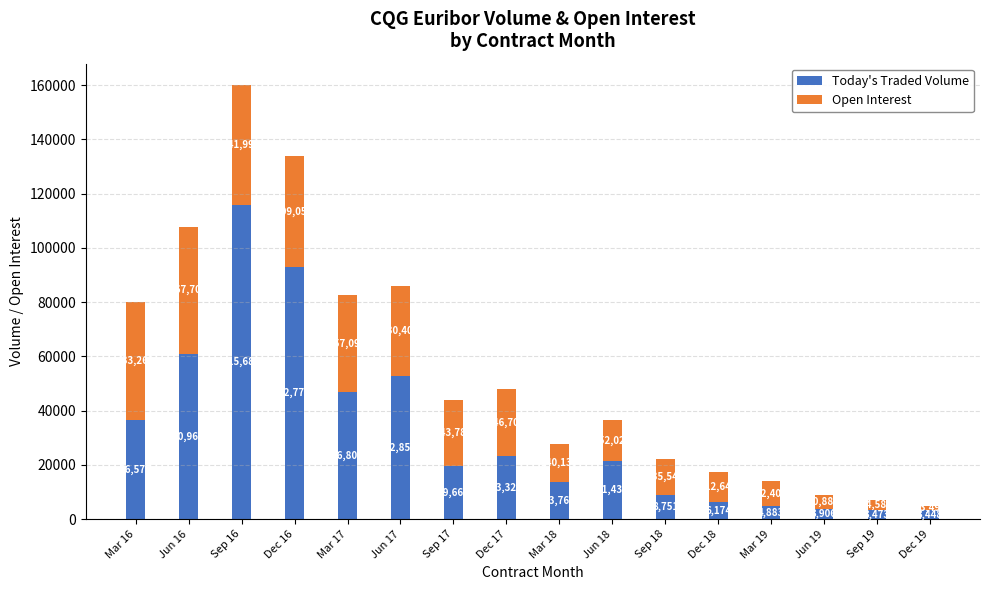

At which category is the sum across all series the highest?

Sep 16